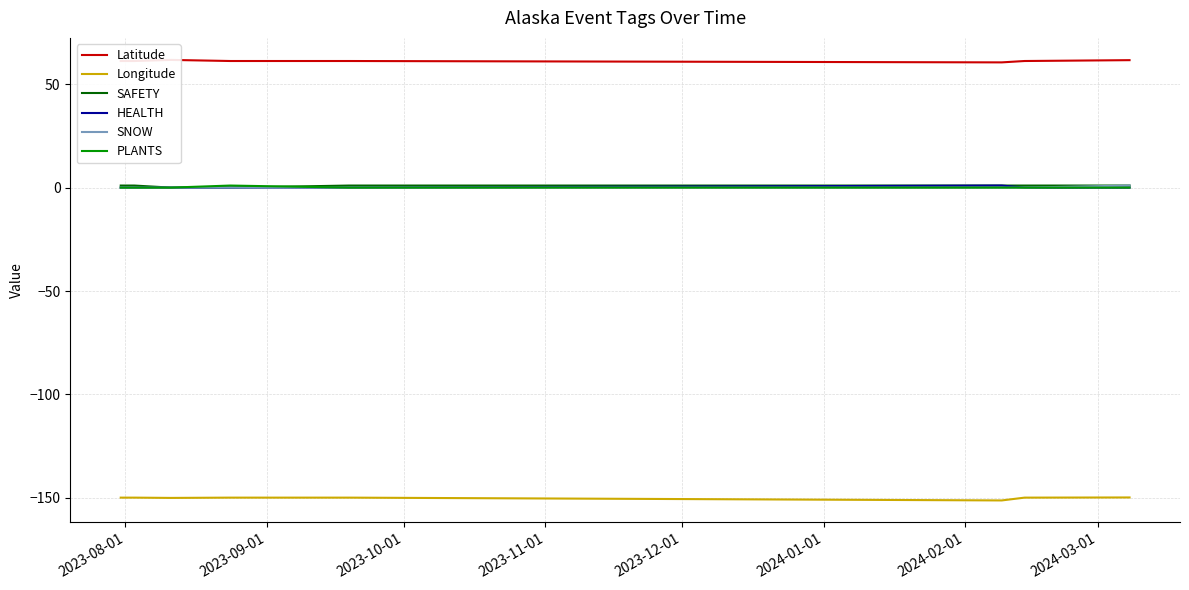

How many values in PLANTS are above zero?

1